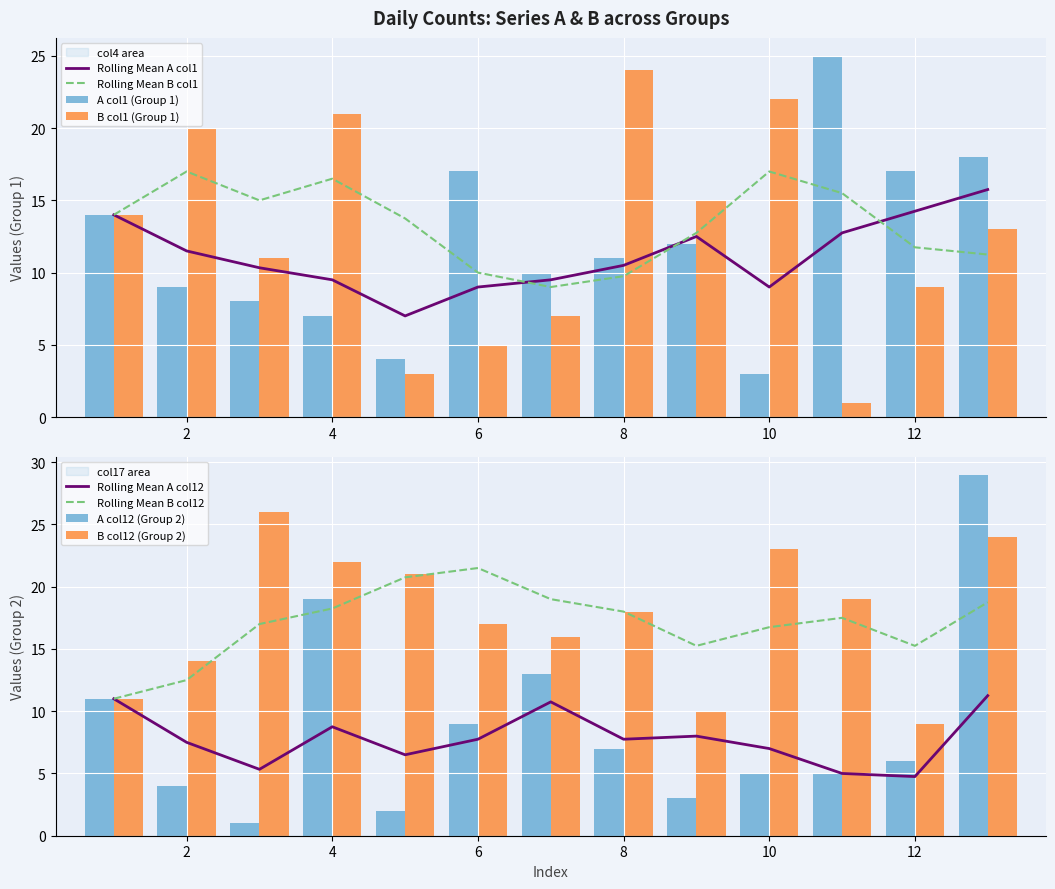

List the labels in order of B_col1 value, largest first.

8, 10, 4, 2, 9, 1, 13, 3, 12, 7, 6, 5, 11